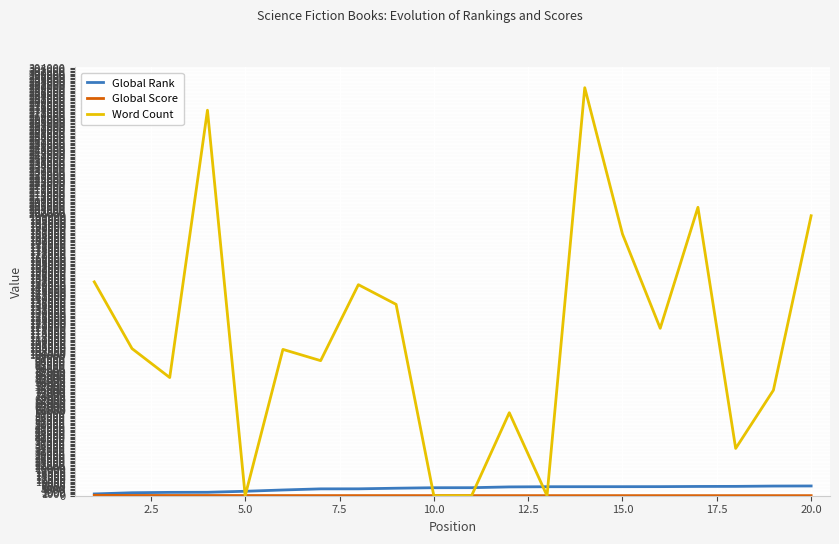

Which series has the widest spread of values?

Word Count